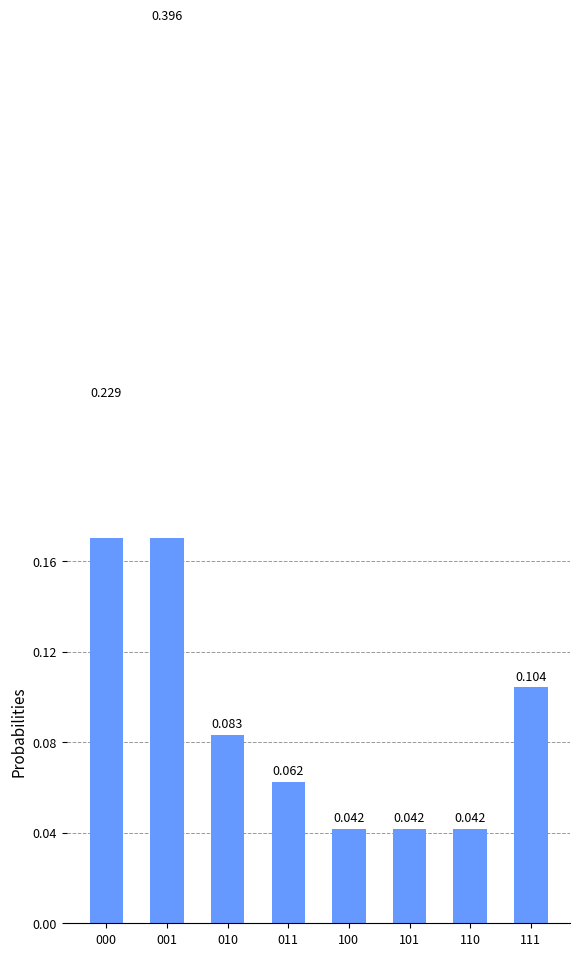

How many categories are shown in the chart?

8